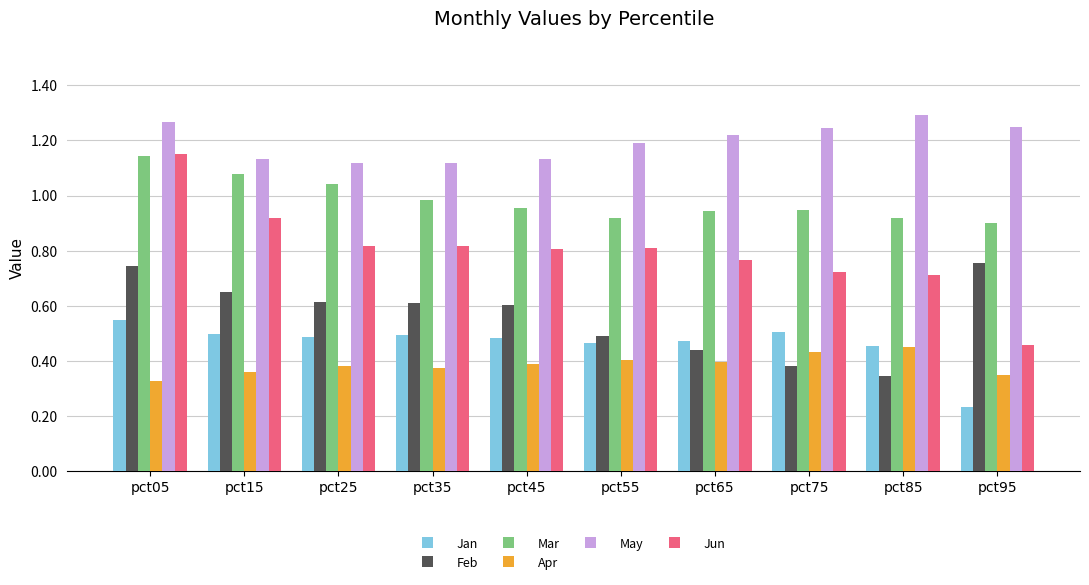

True or false: Jun has a value of 0.2 at pct85.

False